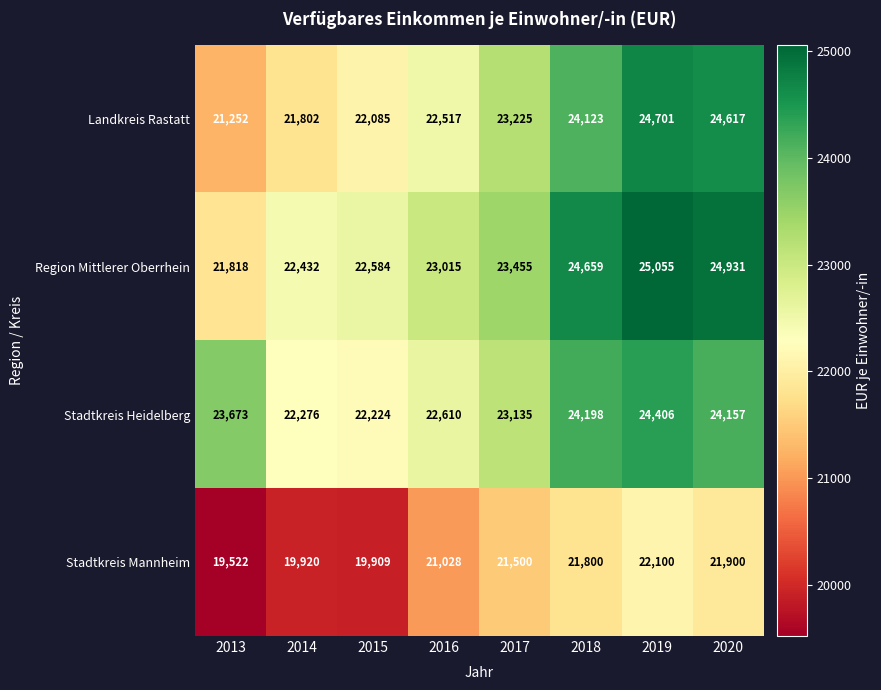

At which label is Landkreis Rastatt closest to 22976?

2017